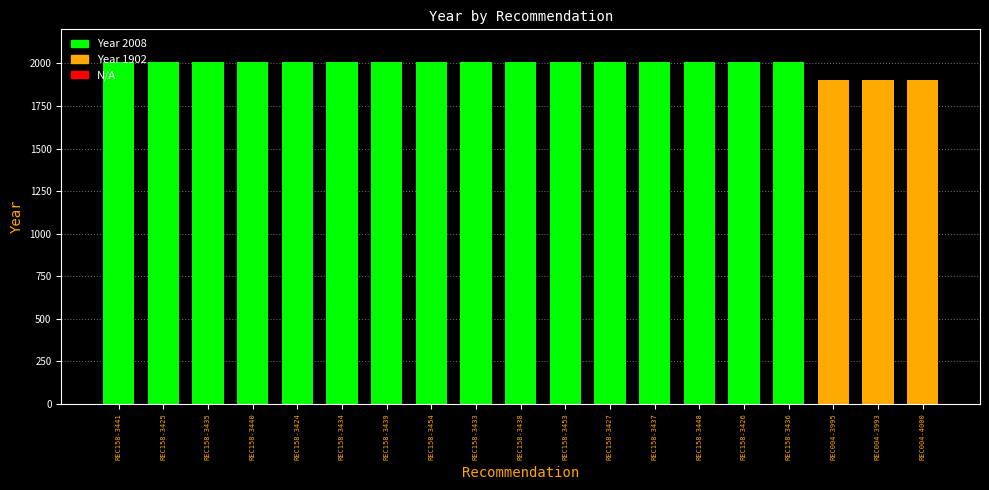

Approximately how many times larger is the value at REC004-3995 compared to REC158-3448?

0.9